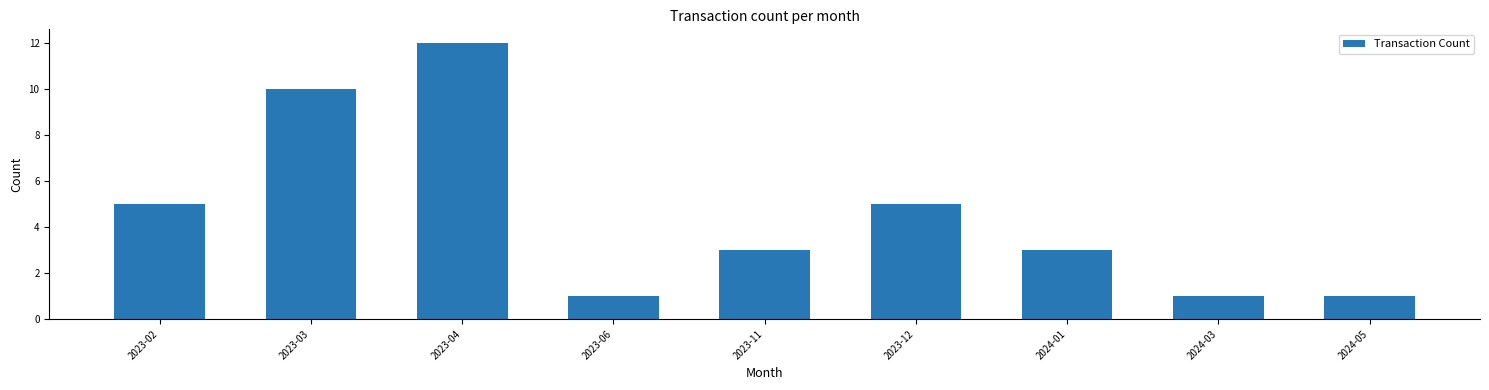

How many values are between 1 and 5?

7